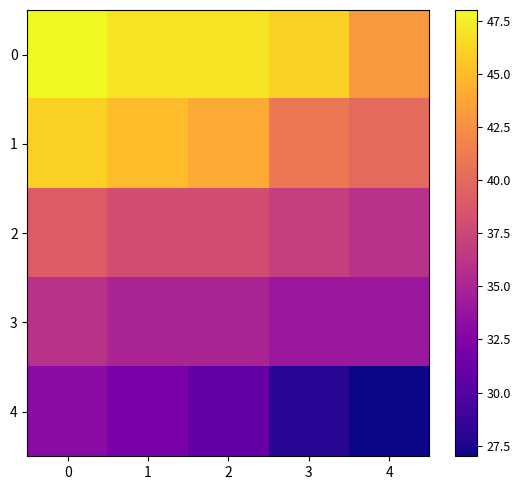

What is the total value across all series at 4?

180